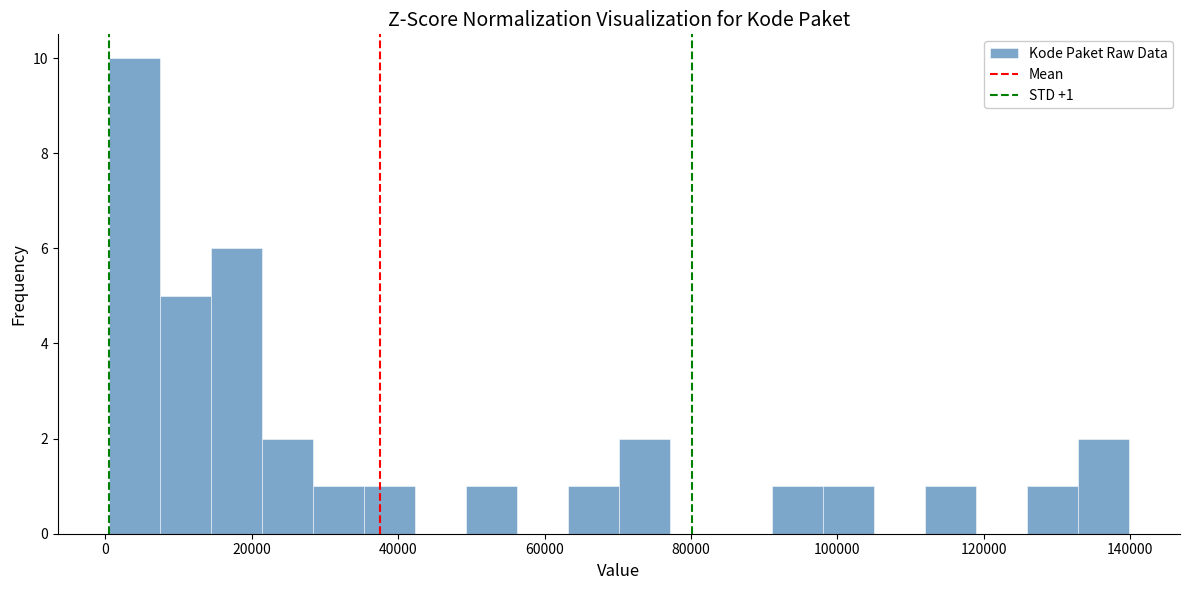

Read against the x-axis, roughly where is the centre of the tallest bar?

4000